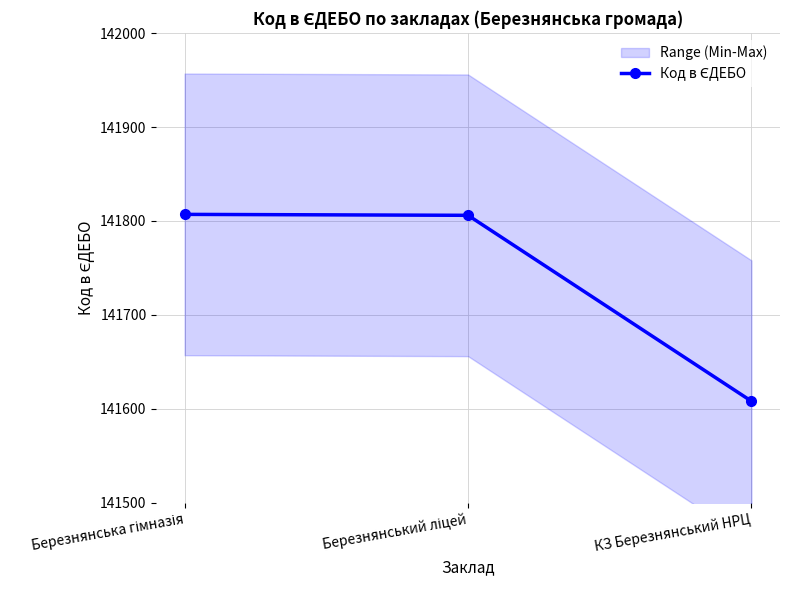

The value at Березнянський ліцей is 141806. True or false?

True